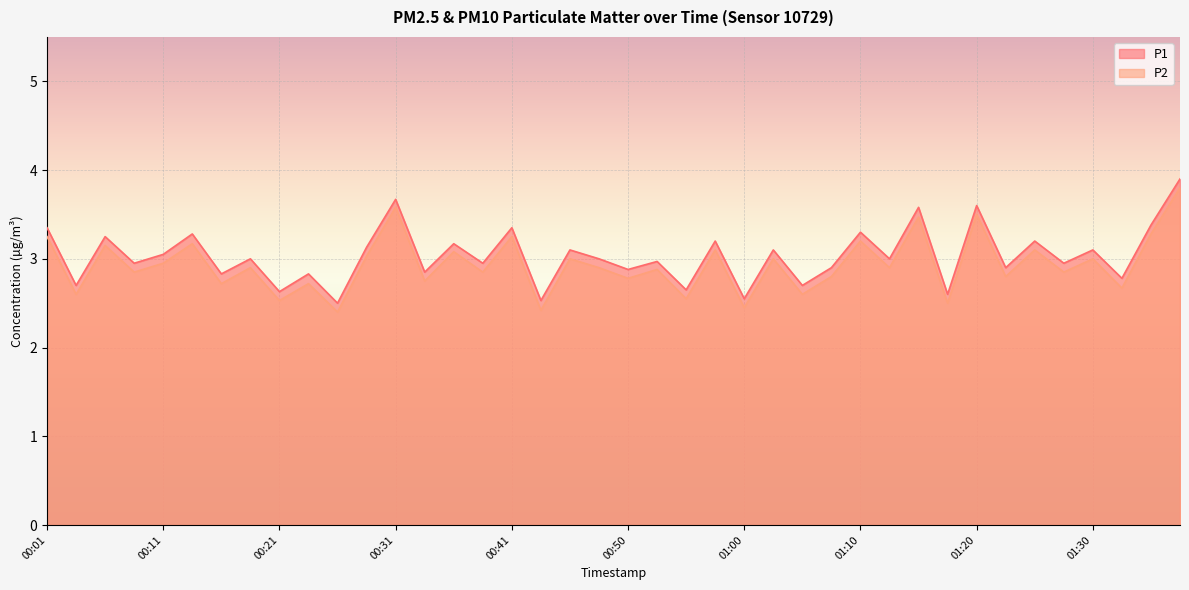

Reading left to right, transcribe all the data shown in this chart.

P1: 00:01=3.4	00:04=2.7	00:06=3.2	00:08=3.0	00:11=3.0	00:13=3.3	00:16=2.8	00:18=3.0	00:21=2.6	00:23=2.8	00:26=2.5	00:28=3.1	00:31=3.7	00:33=2.9	00:36=3.2	00:38=3.0	00:41=3.4	00:43=2.5	00:45=3.1	00:48=3.0	00:50=2.9	00:53=3.0	00:55=2.6	00:58=3.2	01:00=2.5	01:03=3.1	01:05=2.7	01:08=2.9	01:10=3.3	01:12=3.0	01:15=3.6	01:17=2.6	01:20=3.6	01:22=2.9	01:25=3.2	01:27=3.0	01:30=3.1	01:32=2.8	01:35=3.4	01:37=3.9
P2: 00:01=3.2	00:04=2.6	00:06=3.1	00:08=2.9	00:11=3.0	00:13=3.2	00:16=2.7	00:18=2.9	00:21=2.5	00:23=2.7	00:26=2.4	00:28=3.0	00:31=3.6	00:33=2.8	00:36=3.1	00:38=2.9	00:41=3.2	00:43=2.4	00:45=3.0	00:48=2.9	00:50=2.8	00:53=2.9	00:55=2.5	00:58=3.1	01:00=2.5	01:03=3.0	01:05=2.6	01:08=2.8	01:10=3.2	01:12=2.9	01:15=3.5	01:17=2.5	01:20=3.5	01:22=2.8	01:25=3.1	01:27=2.9	01:30=3.0	01:32=2.7	01:35=3.3	01:37=3.8